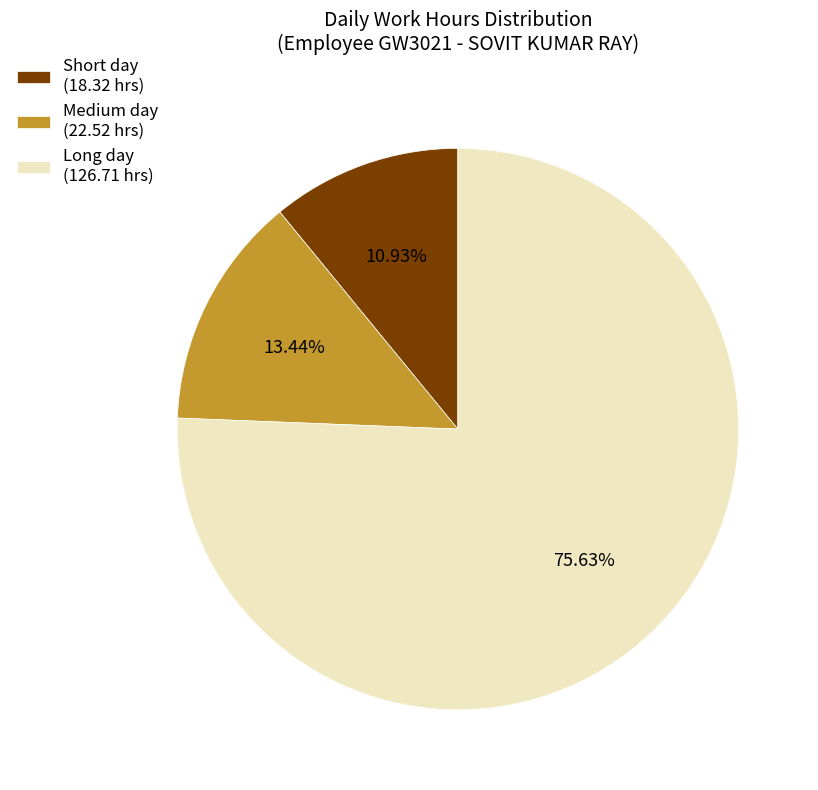

Combined, do Short day (18.32 hrs) and Long day (126.71 hrs) account for over 50%?

Yes